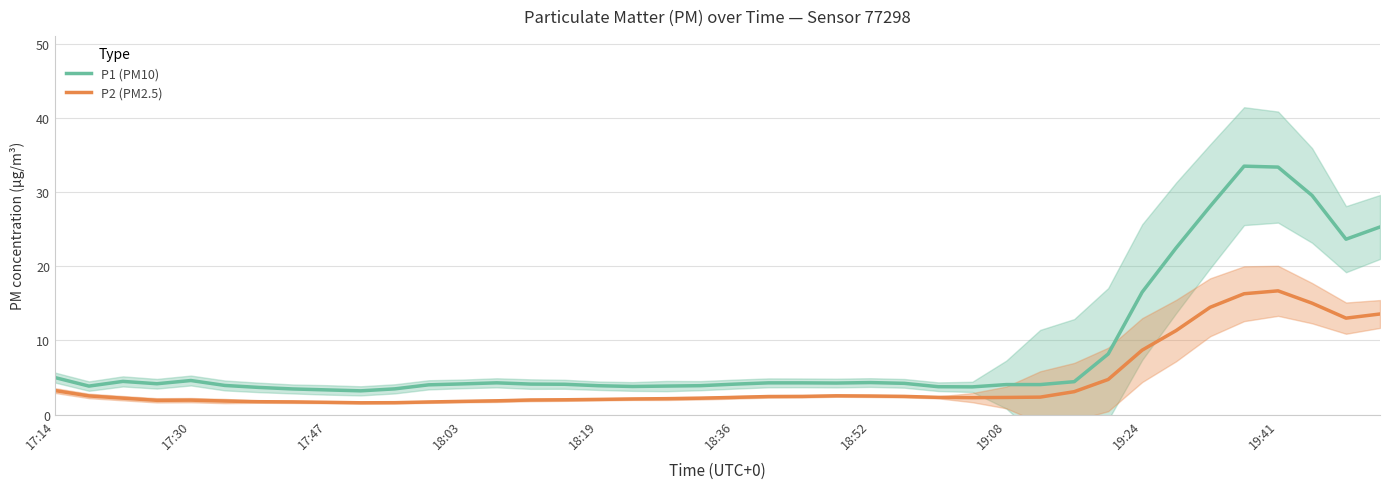

What is the sum of all P2 (PM2.5) values?

181.0